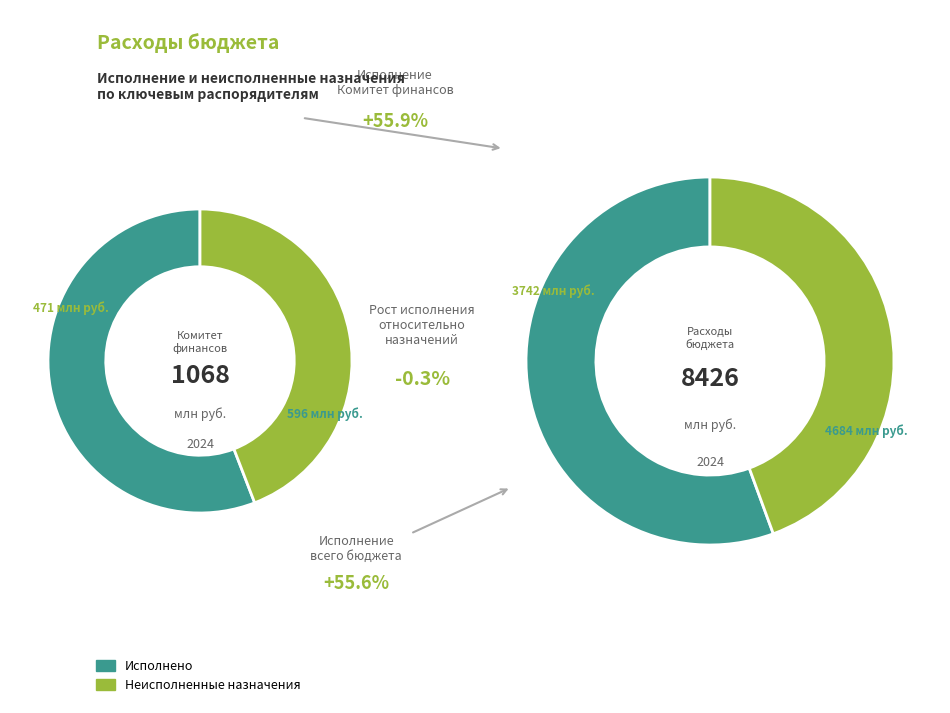

Does any single category account for the majority?

Yes